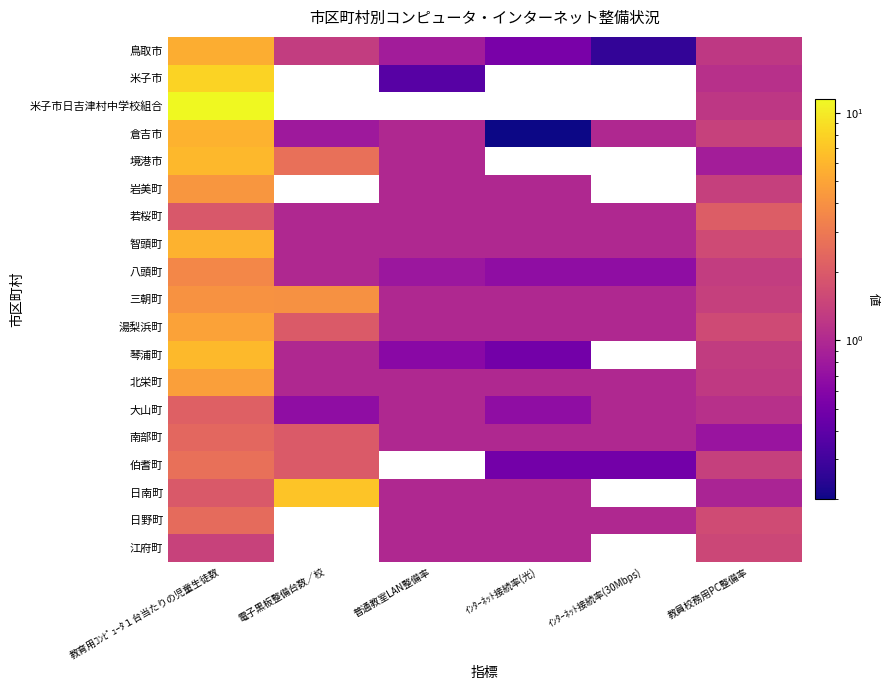

At how many categories does at least one series exceed 8?

1